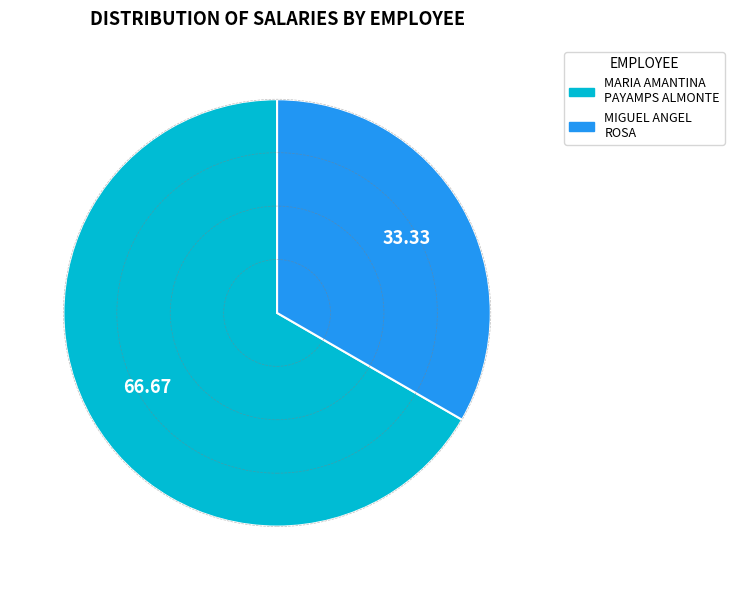

The MIGUEL ANGEL ROSA slice represents 27% of the pie. True or false?

False